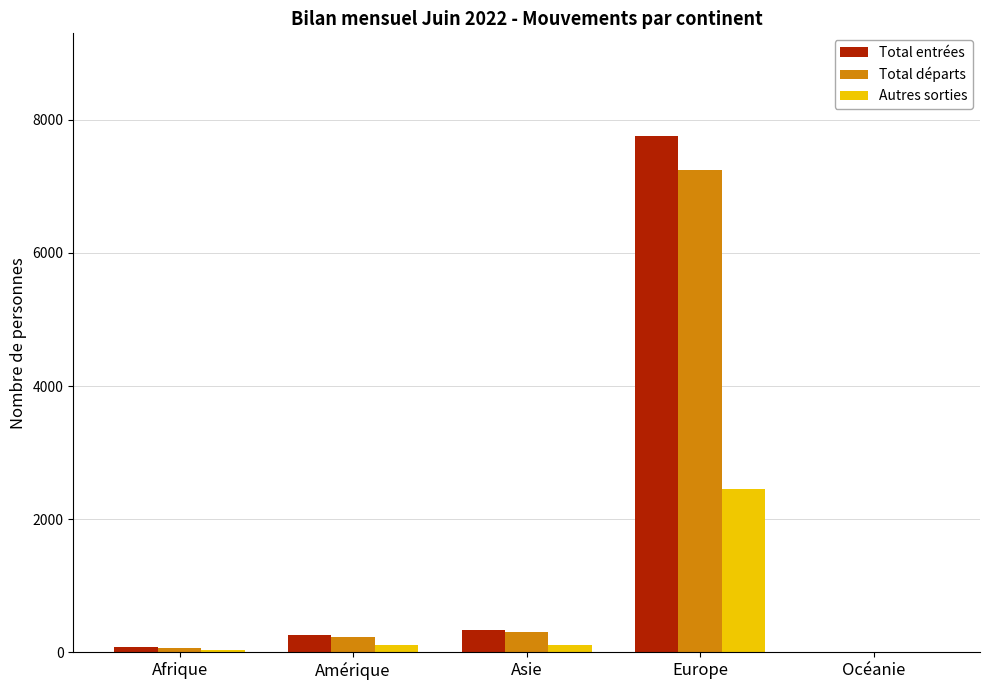

Is it true that Total départs equals 300 at Asie?

True